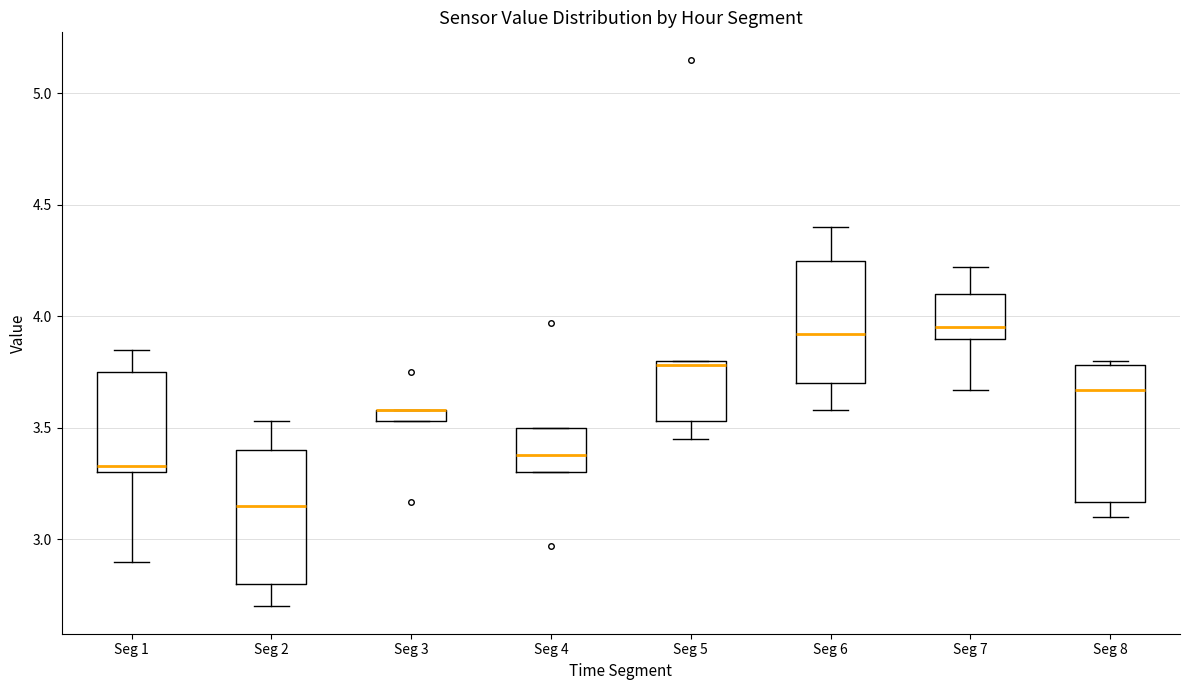

Where is the upper edge of the box for Seg 2 on the y-axis? The values are not printed on the chart, so give them approximately, as read against the axis.

3.40